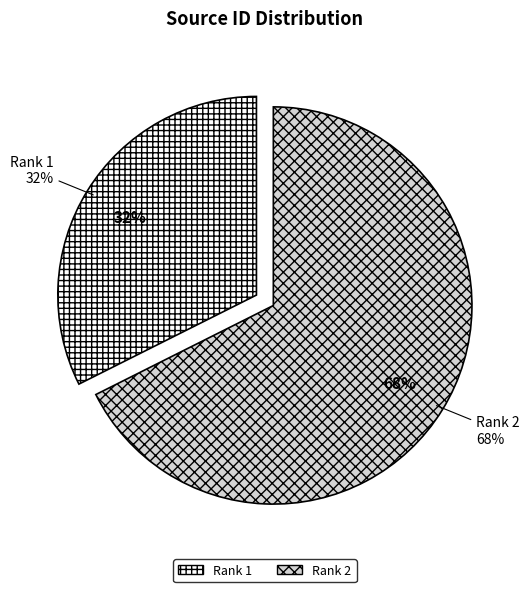

Which category has the smallest portion of the pie?

Rank 1